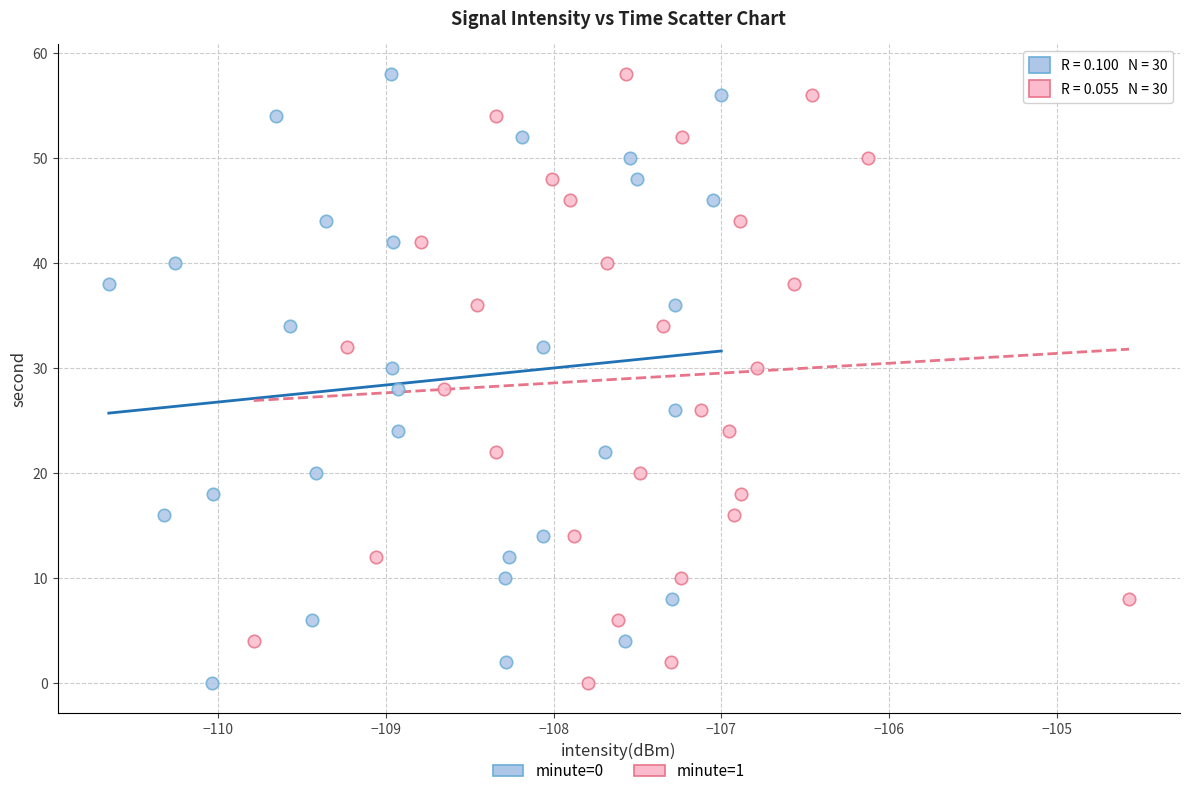

What are all the series names shown in the legend?

minute=0, minute=1